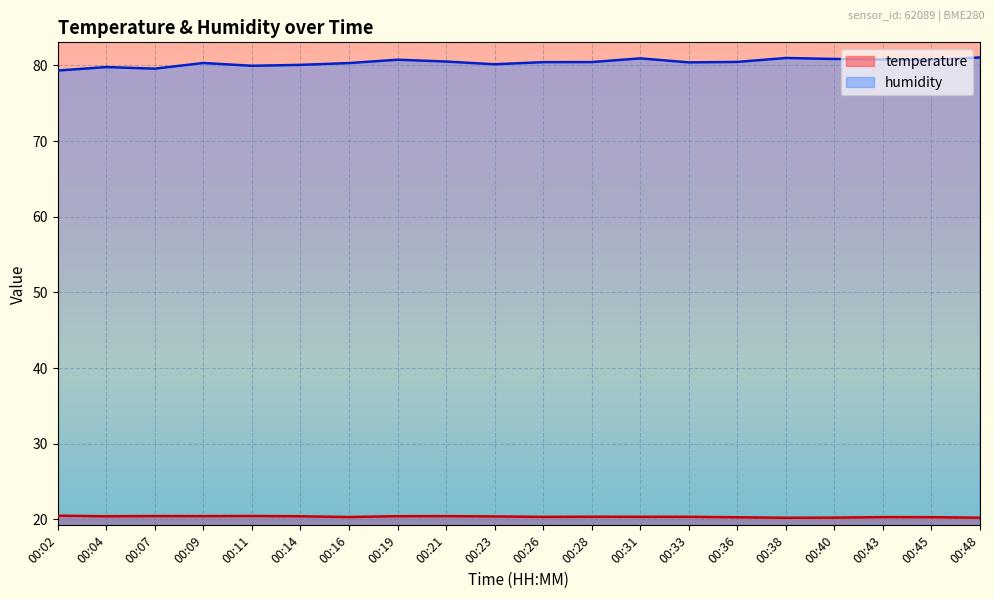

At which category is the sum across all series the highest?

00:31